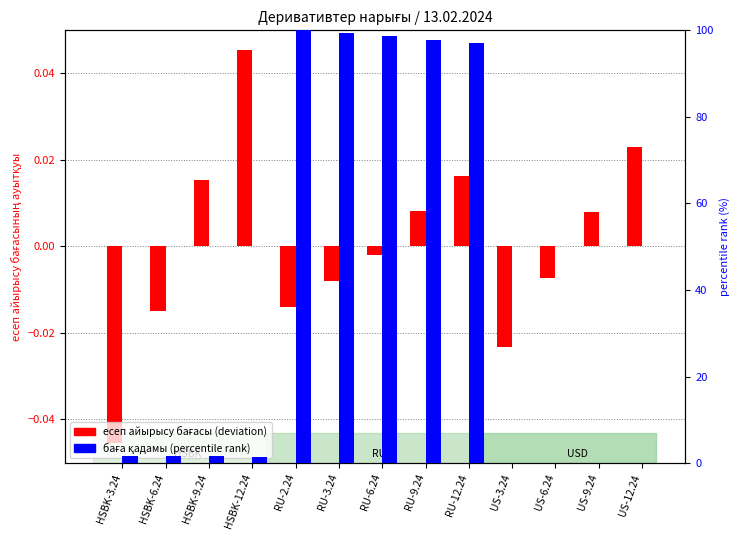

Which series has the widest spread of values?

баға қадамы (percentile rank)